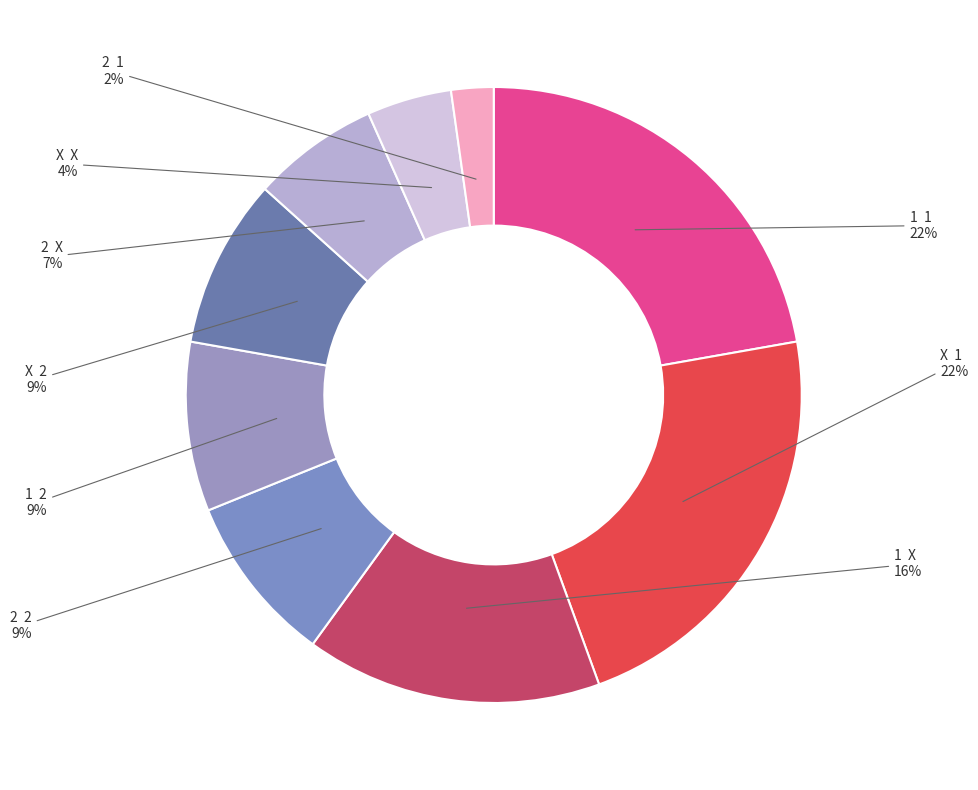

What percentage is the 1 X slice, to the nearest percent?

16%